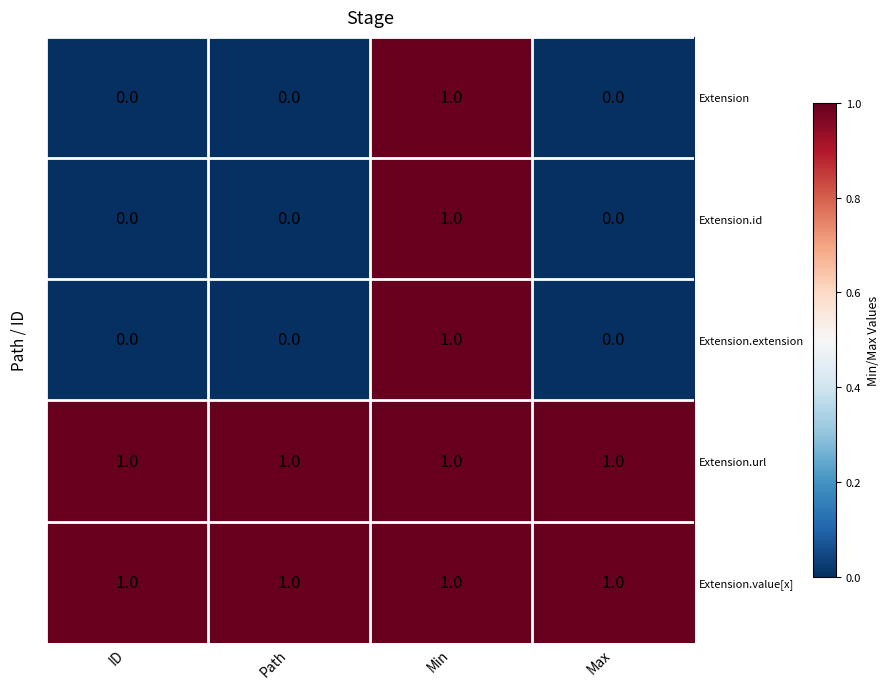

At which category is the sum across all series the highest?

Min